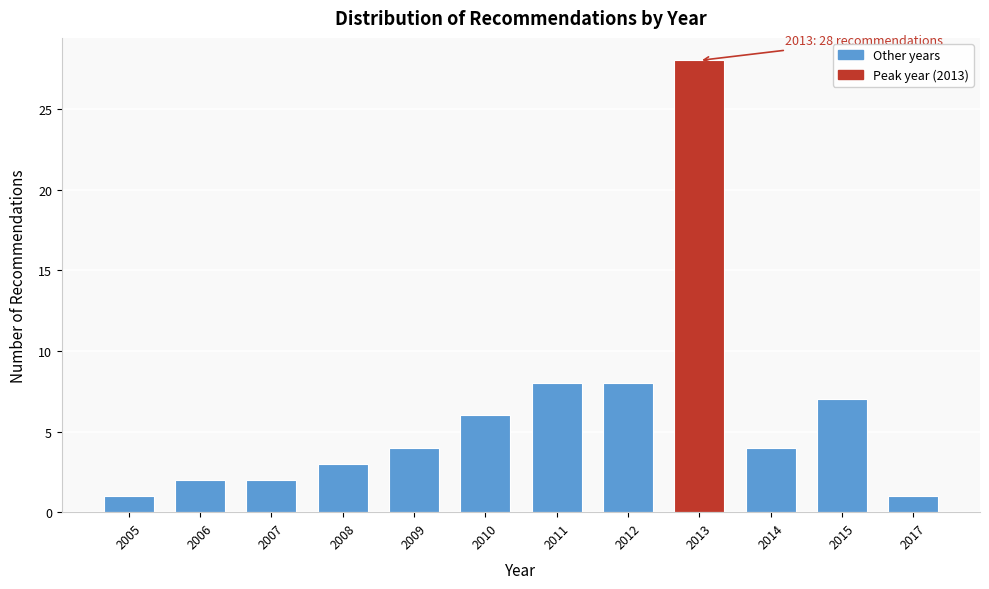

Reading left to right, extract all data points from this chart.

2005=1	2006=2	2007=2	2008=3	2009=4	2010=6	2011=8	2012=8	2013=28	2014=4	2015=7	2017=1